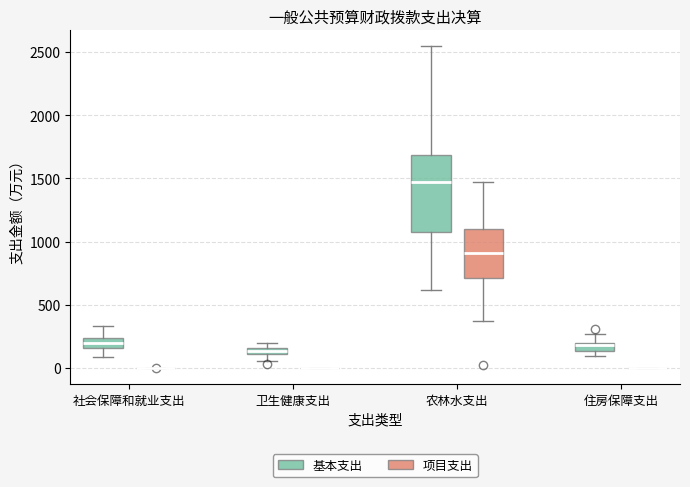

Where does the lower whisker of the box for 农林水支出 (项目支出) end on the y-axis? The values are not printed on the chart, so give them approximately, as read against the axis.

350